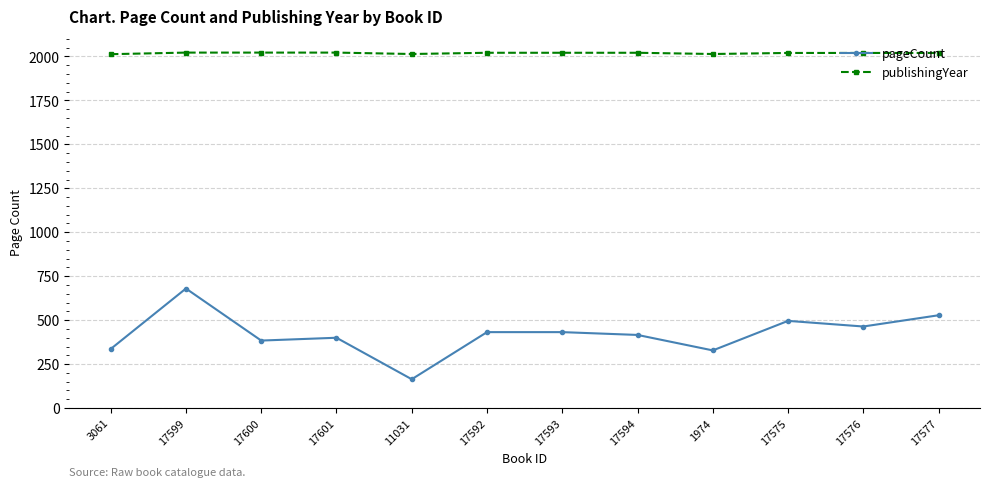

True or false: publishingYear and pageCount cross at least once.

False